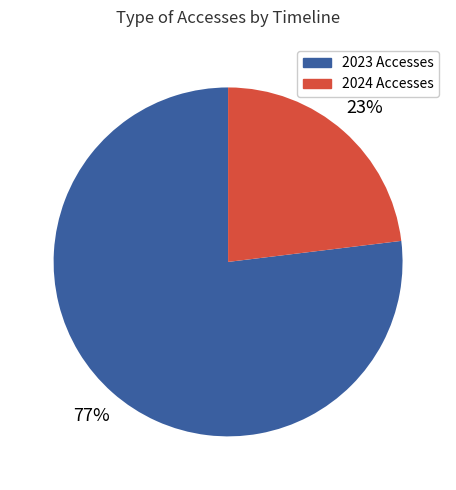

How many segments does this pie chart have?

2